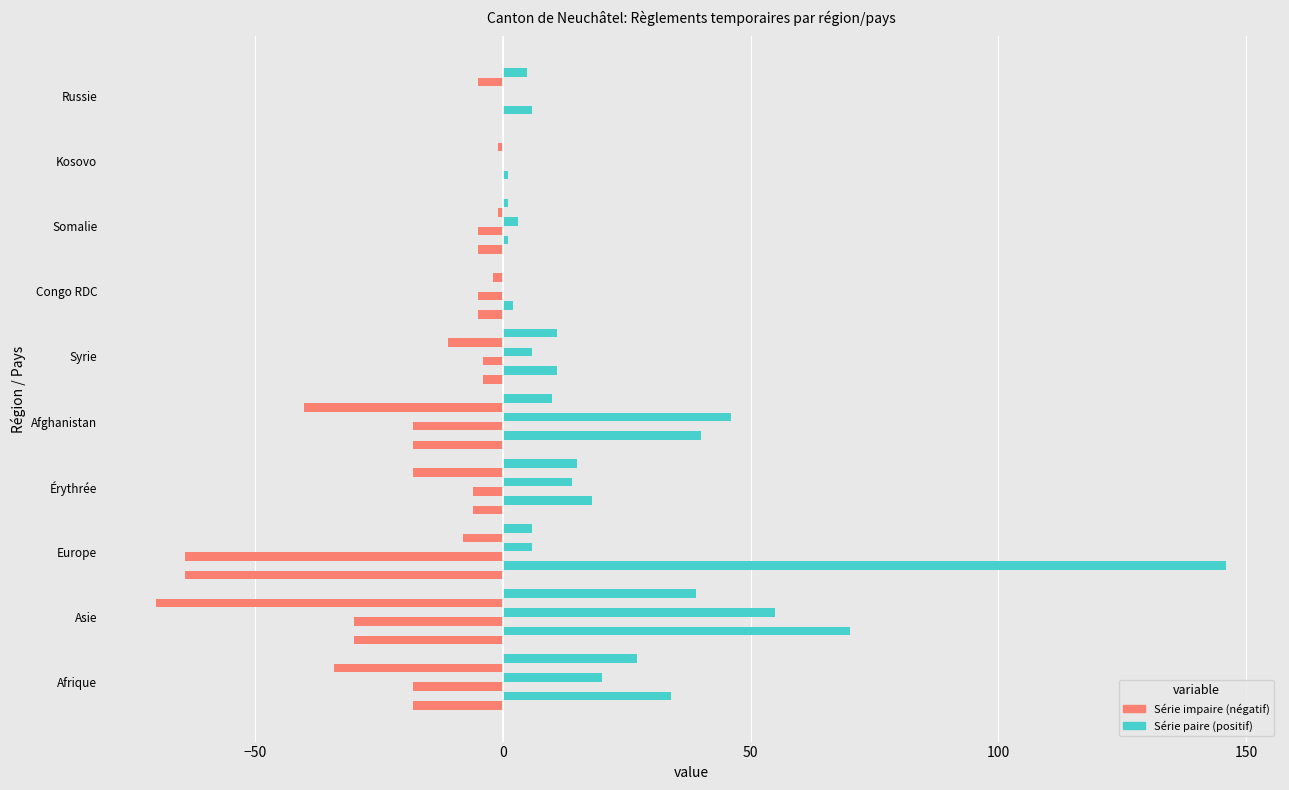

How many series are shown in this chart?

6